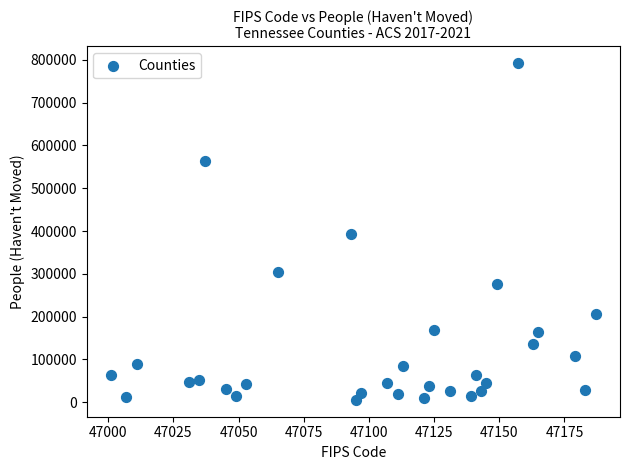

What is the range of Y values (max minus min)?

786815